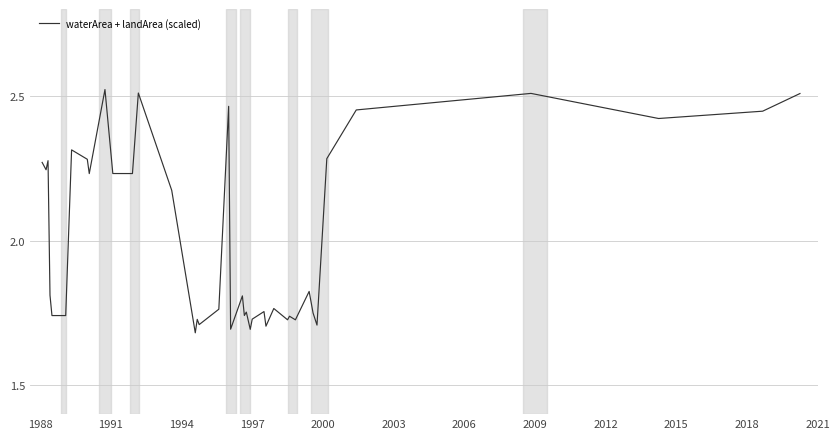

How many interior local peaks (higher than both neighbors) does the data have?

13